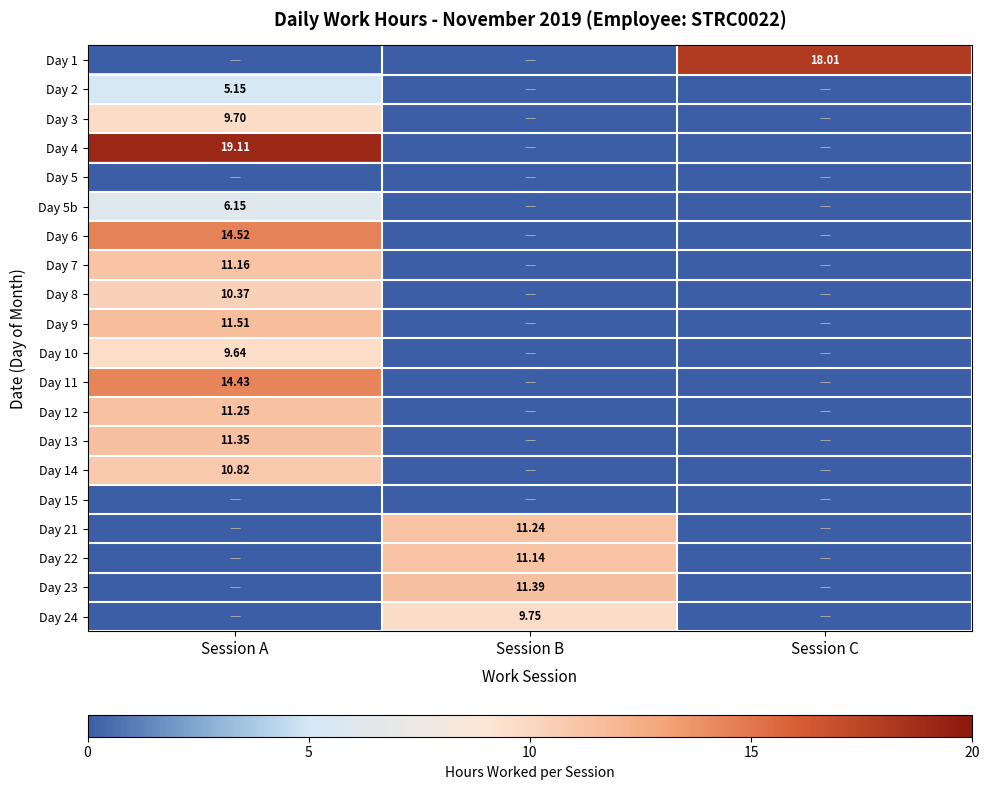

Is the value of Day 8 at Session A greater than the value of Day 13 at Session A?

No